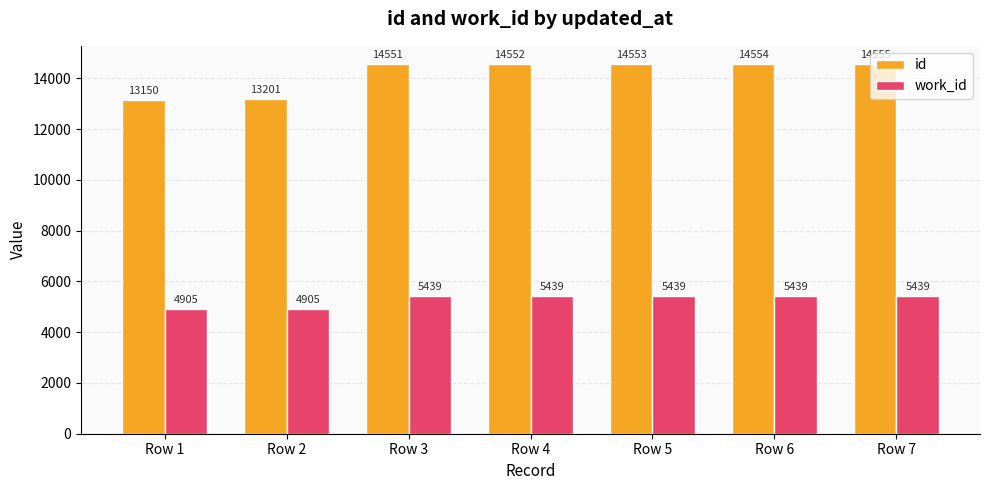

What is the sum of all work_id values?

37005